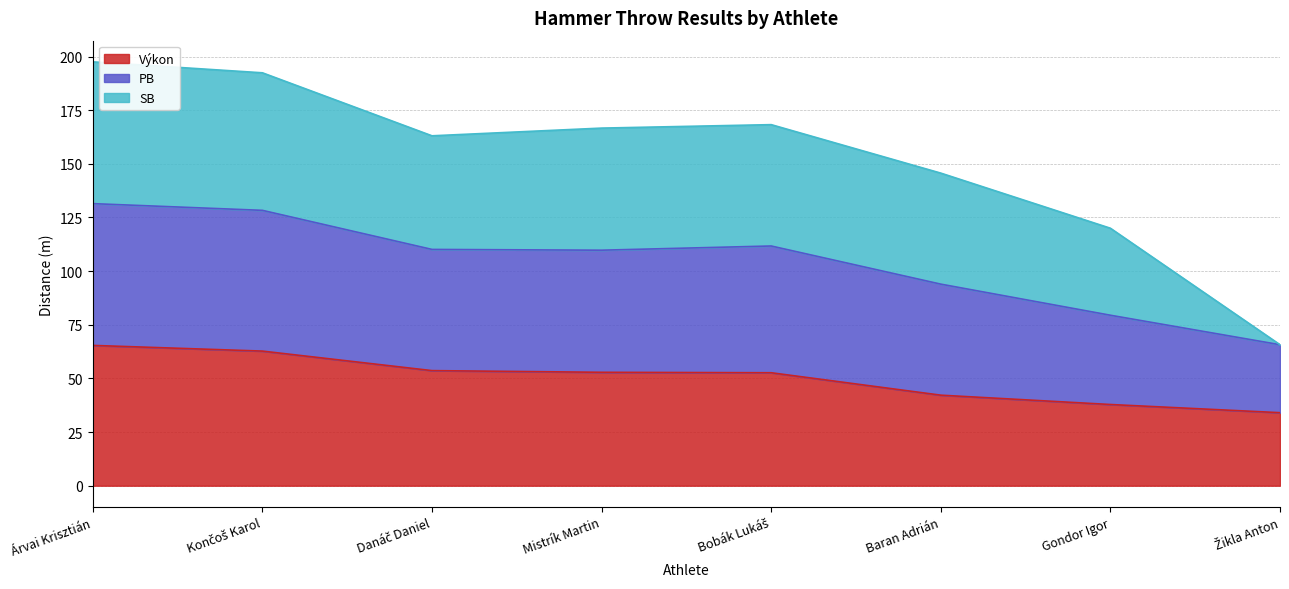

What is the maximum value for Výkon?

65.4